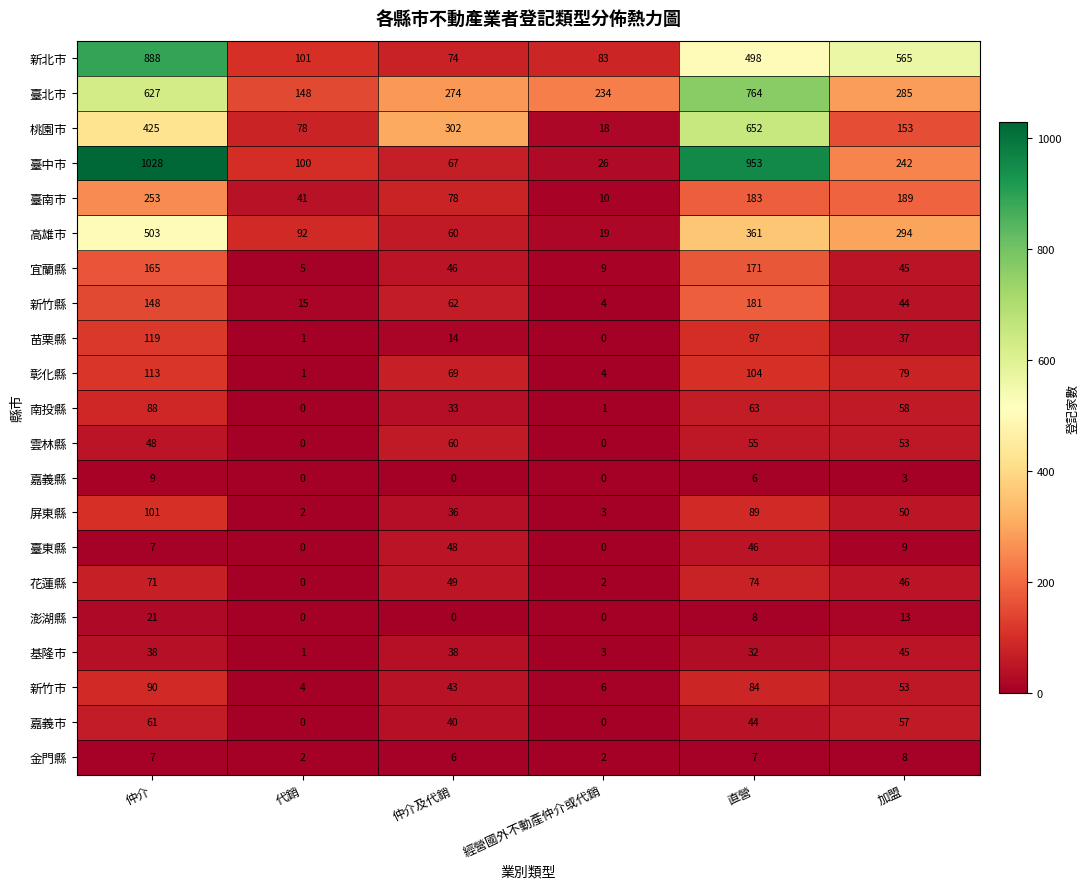

How many values in 花蓮縣 are above zero?

5